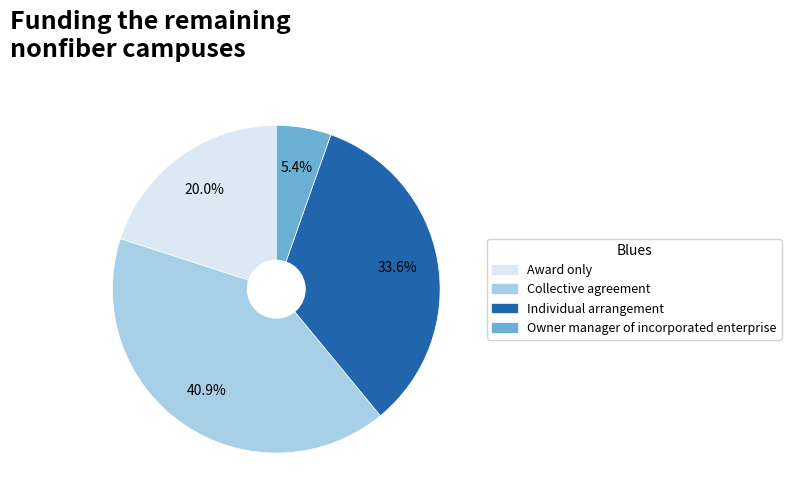

To the nearest percent, what is the average slice percentage?

25%